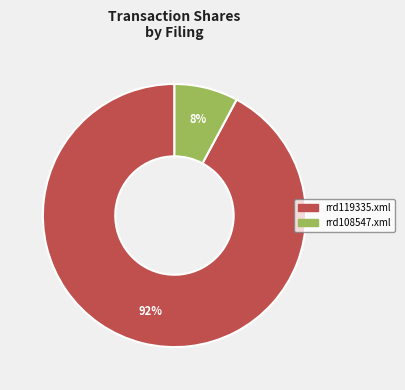

True or false: rrd119335.xml accounts for 92% of the total.

True